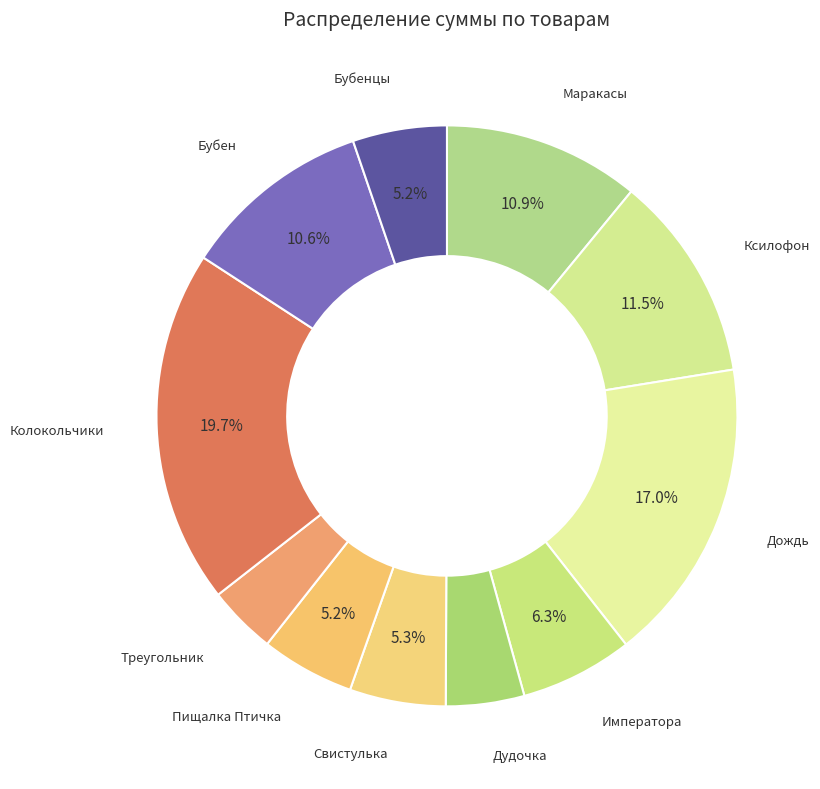

To the nearest percent, what is the combined percentage of Дождь and Треугольник?

21%